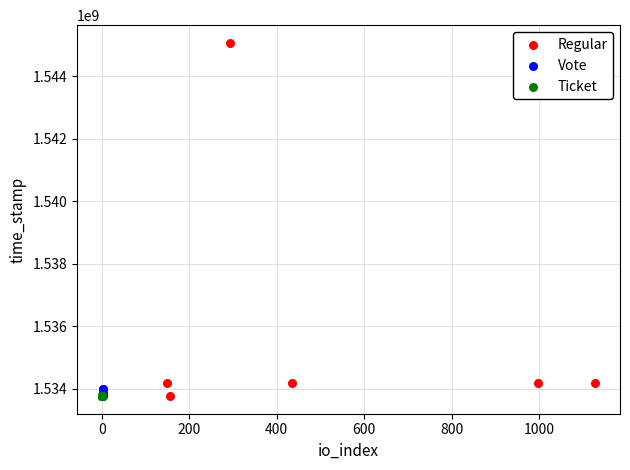

What are all the series names shown in the legend?

Regular, Vote, Ticket